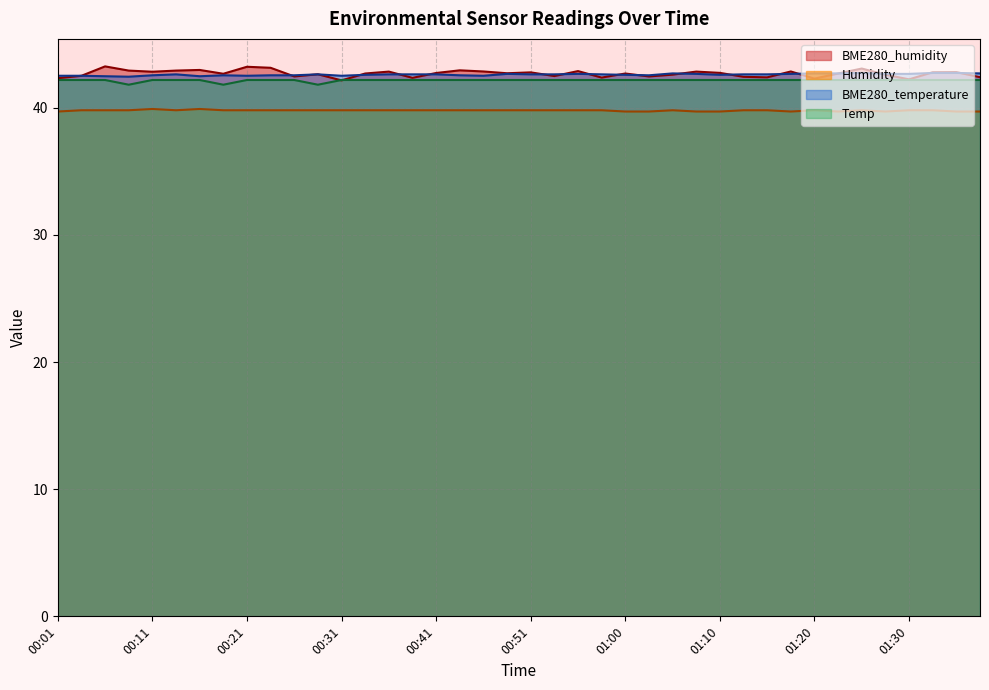

What is the sum of all BME280_temperature values?

1704.2